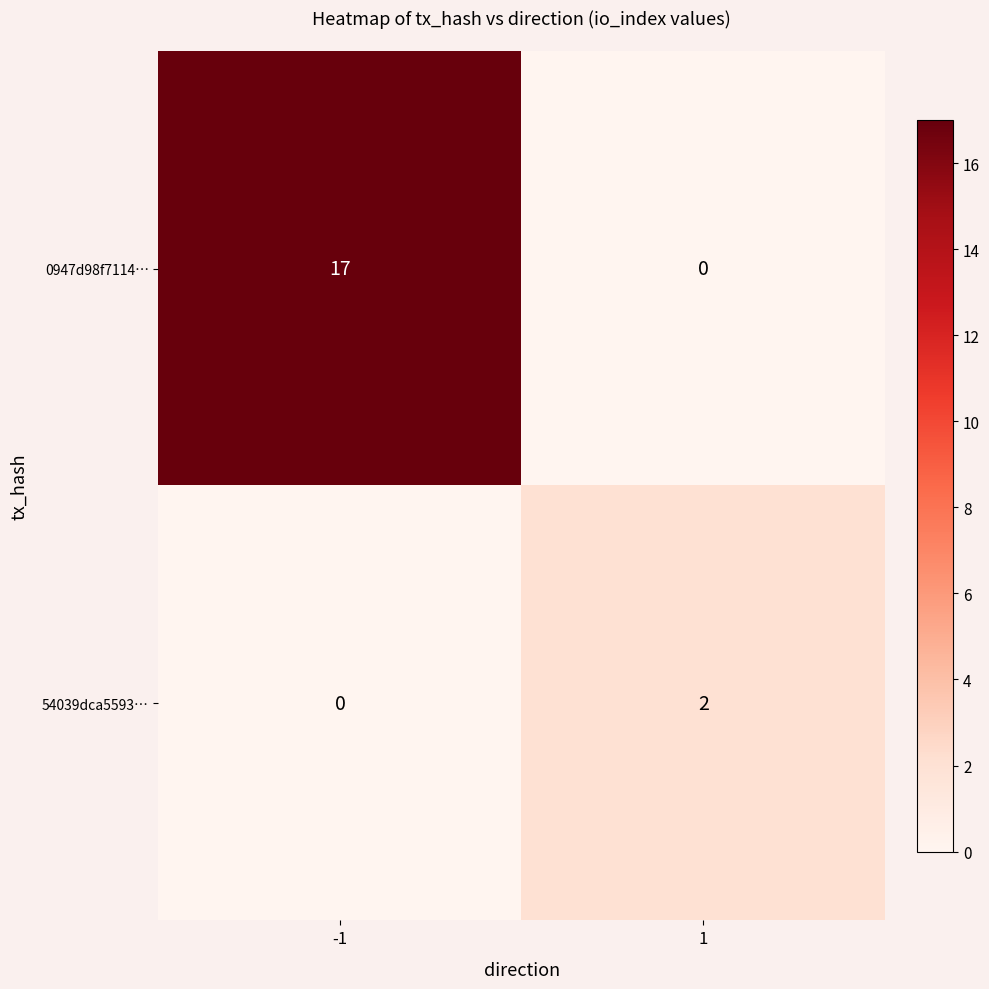

What is the difference between the 0947d98f7114… values at 1 and -1?

17